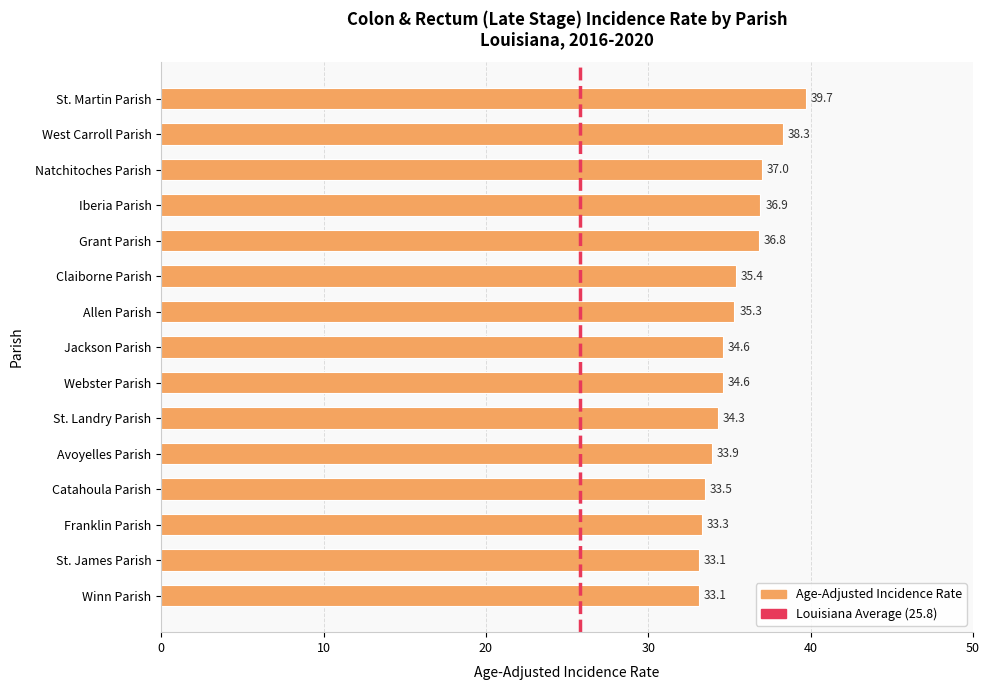

What is the minimum value shown in the chart?

33.1